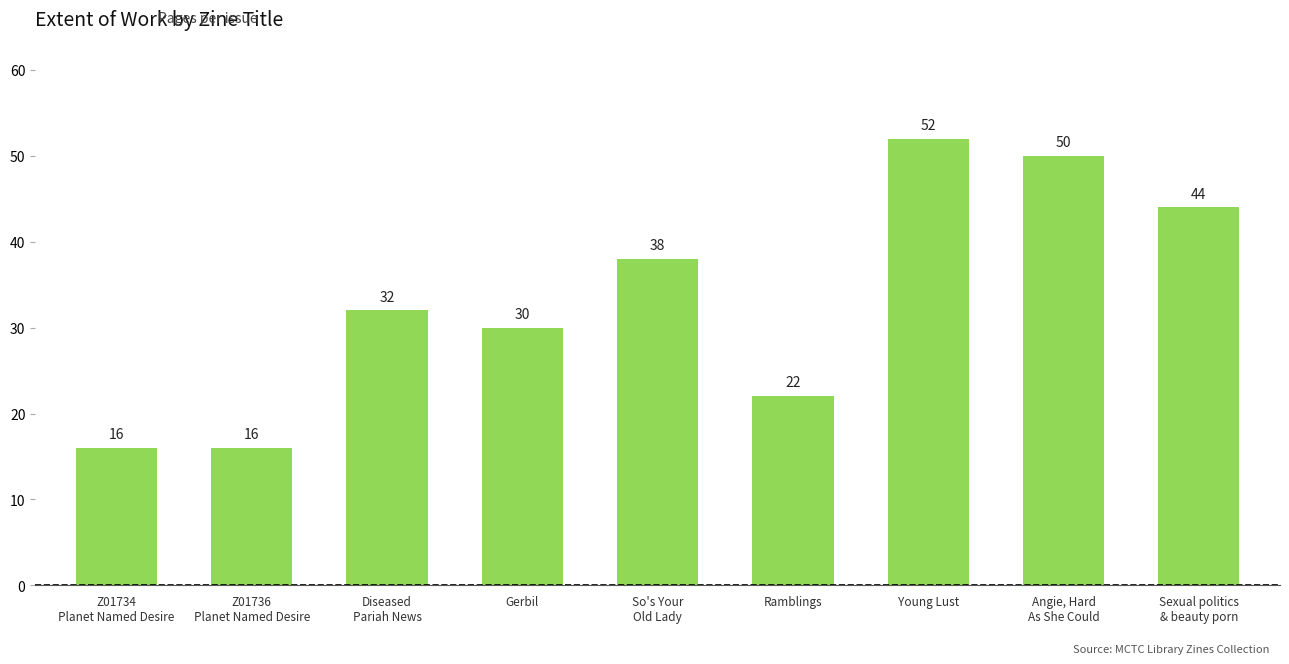

What position from the left is Gerbil?

4